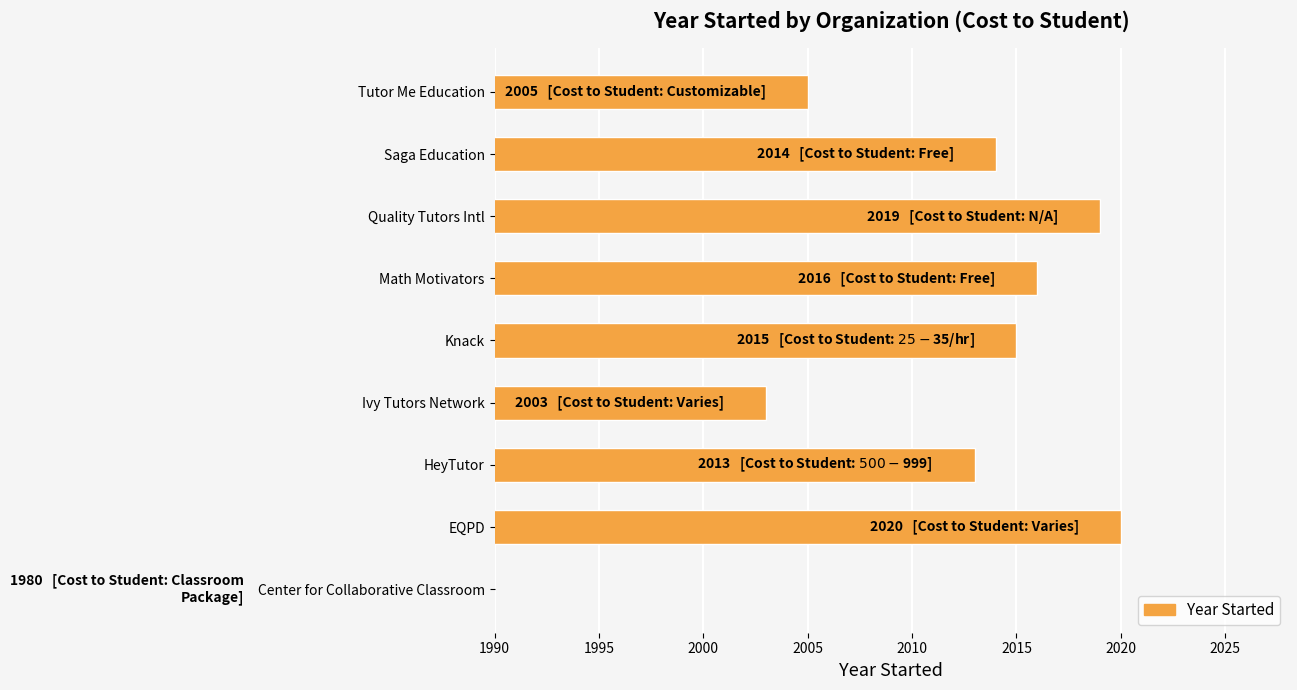

How many distinct data groups are displayed?

1